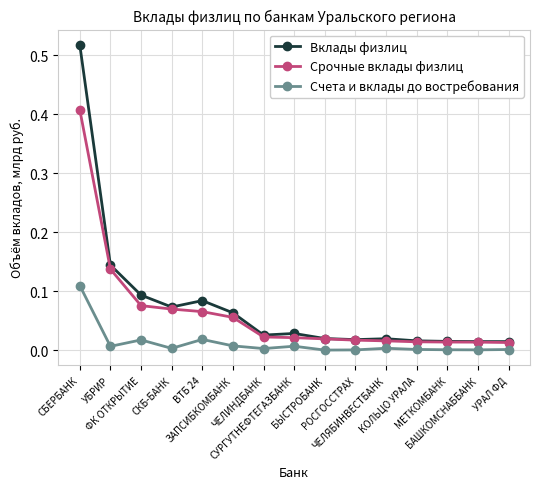

True or false: Вклады физлиц and Счета и вклады до востребования intersect in this chart.

False